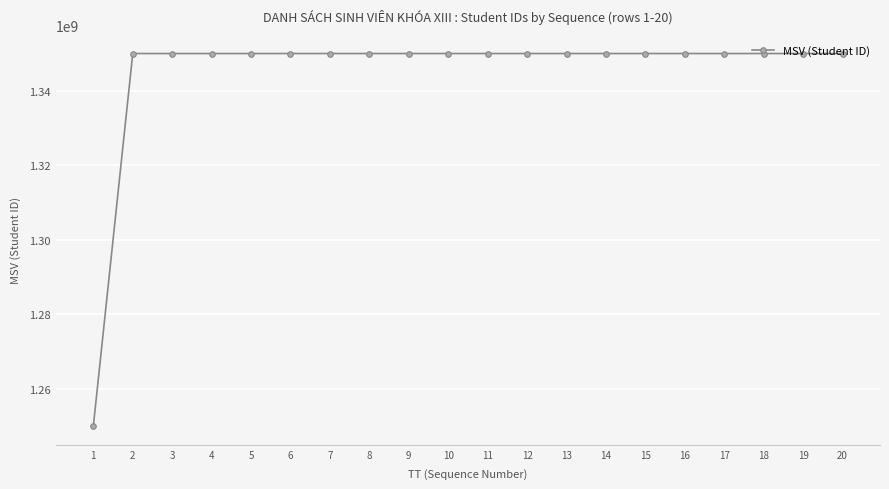

What is the ratio of the value at 6 to the value at 17?

1.0